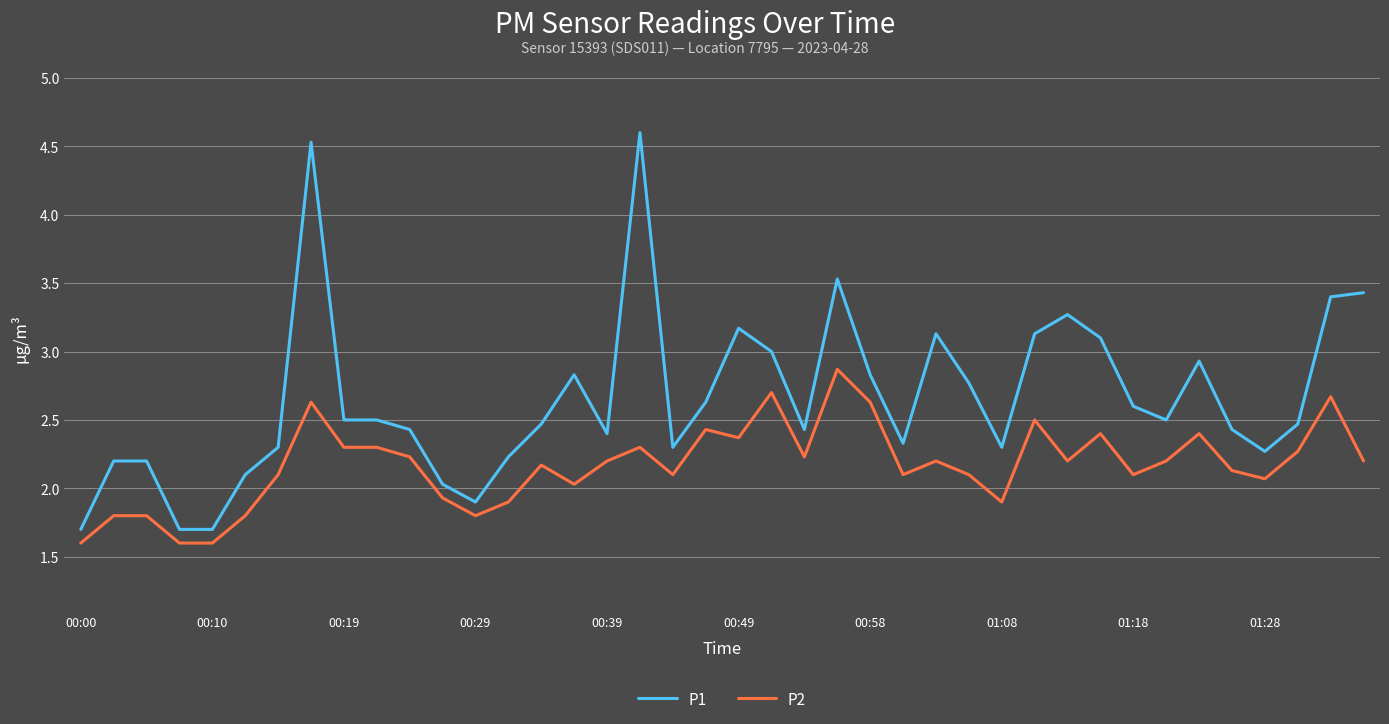

What is the smallest value displayed?

1.6